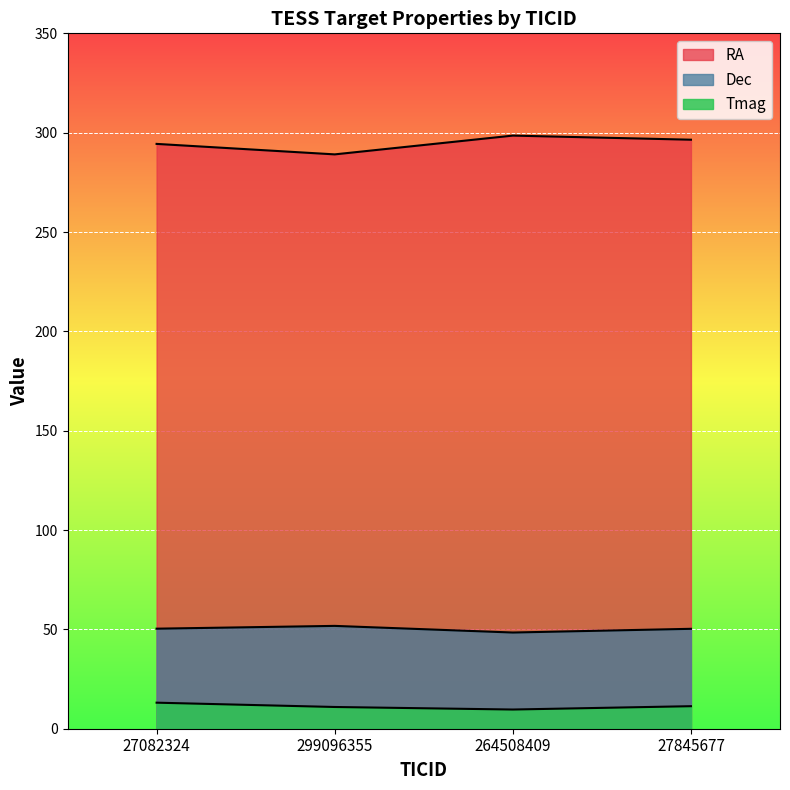

At which label is Tmag closest to 11?

299096355